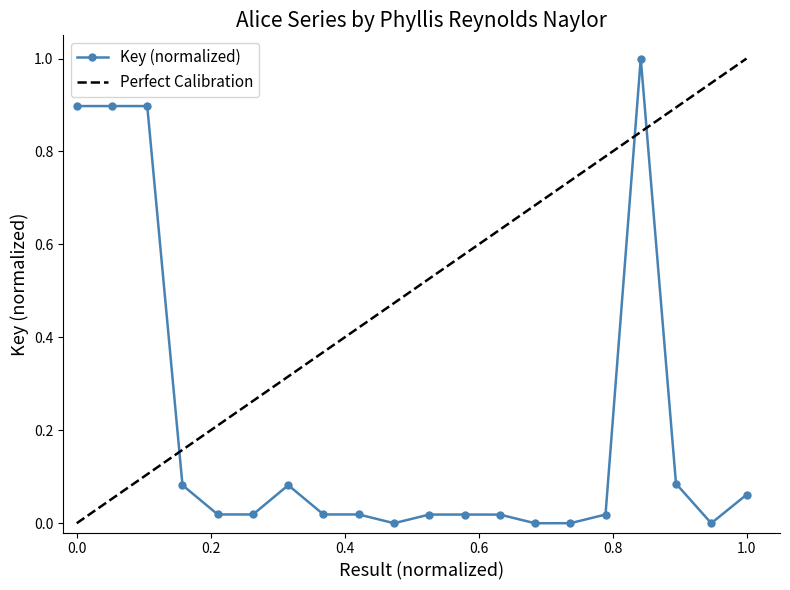

At which label is the value closest to 0?

19